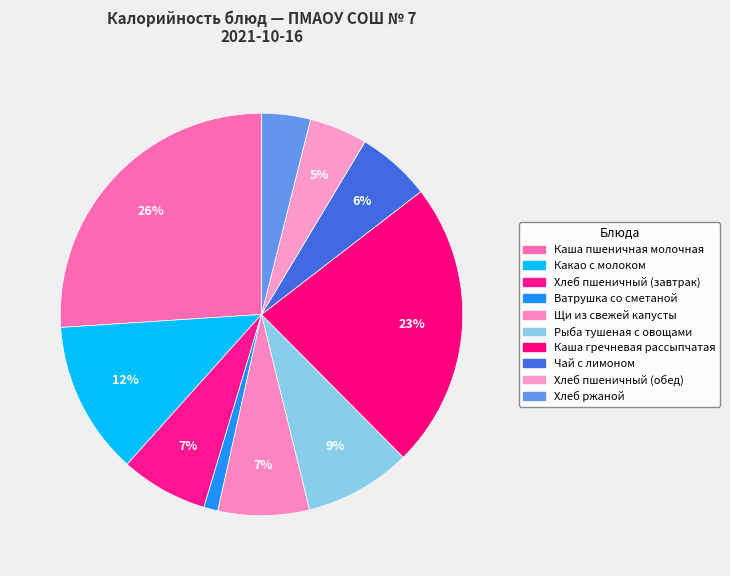

What percentage is the Какао с молоком slice, to the nearest percent?

12%